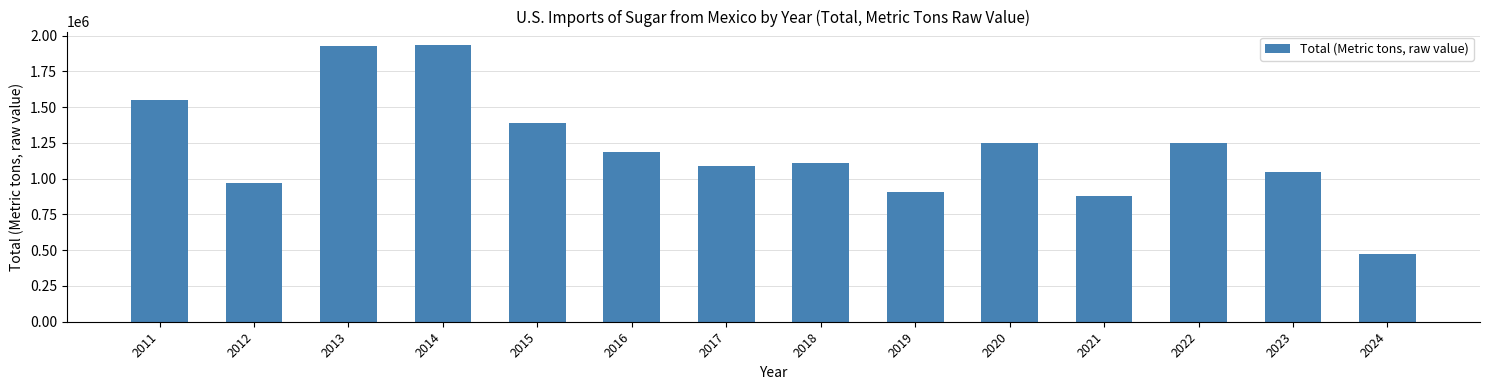

At which label is the value closest to 1202314?

2016